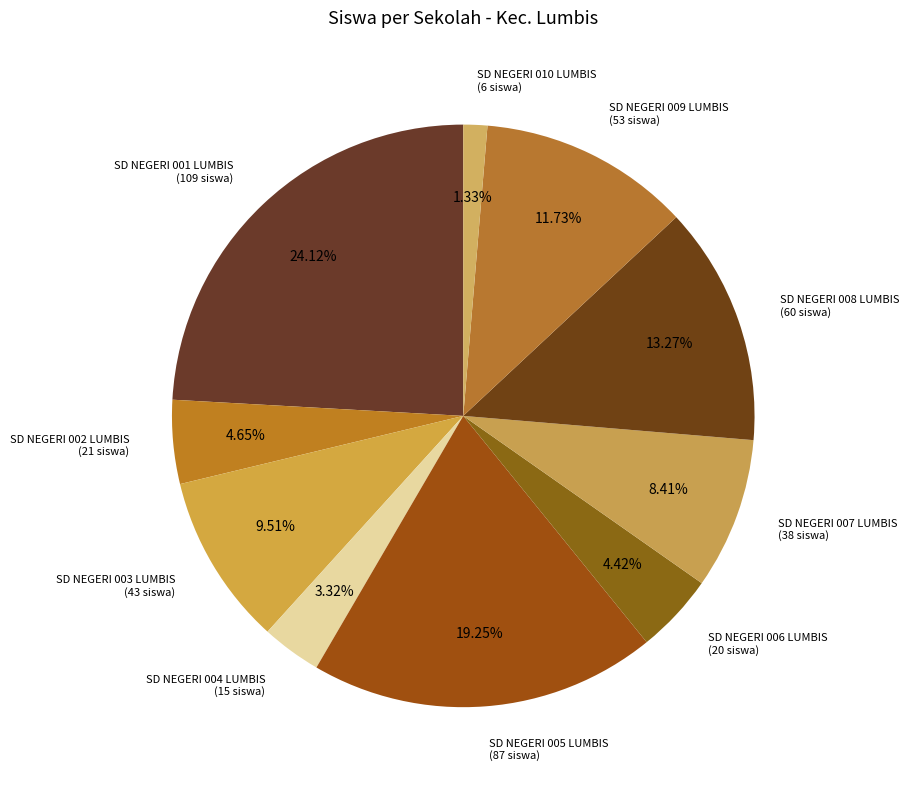

How many slices are in this pie chart?

10